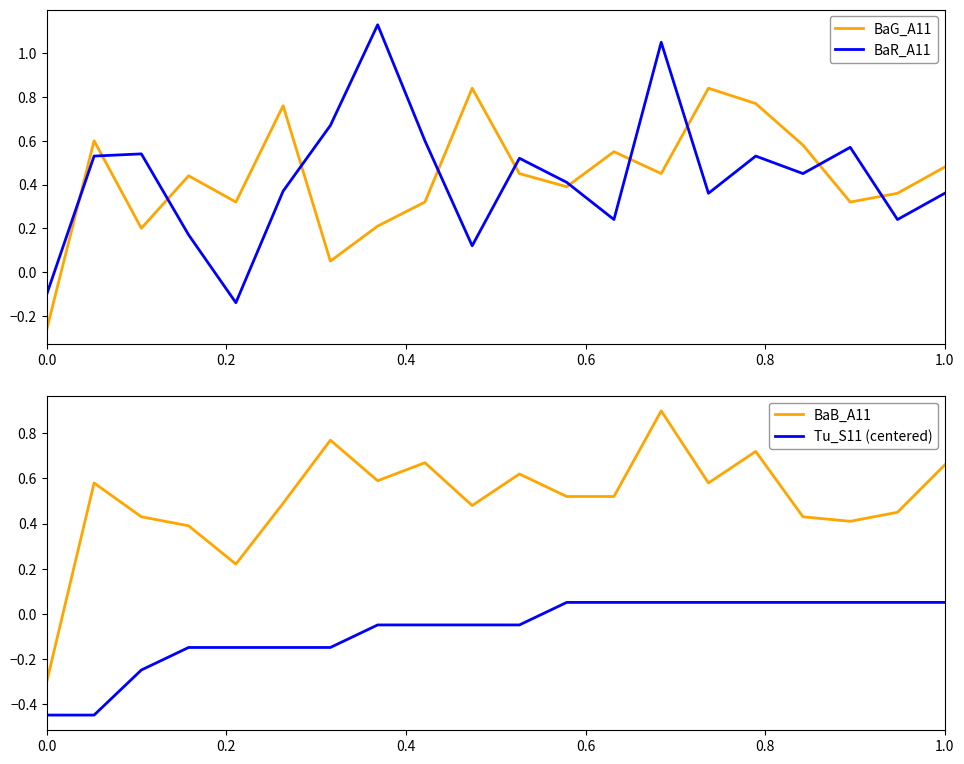

How many lines are shown in the chart?

4